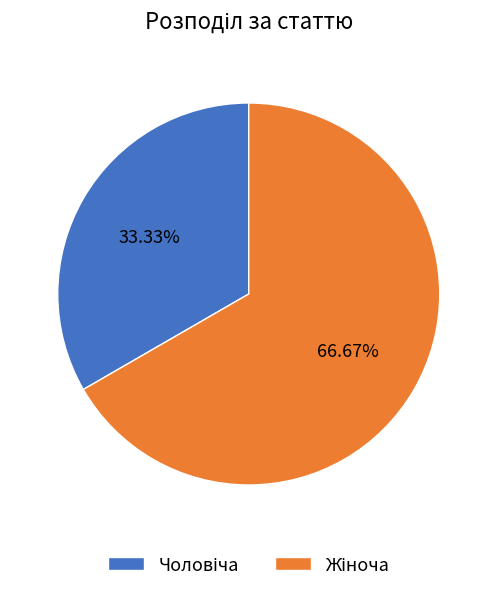

Is there any slice that represents more than half of the pie?

Yes